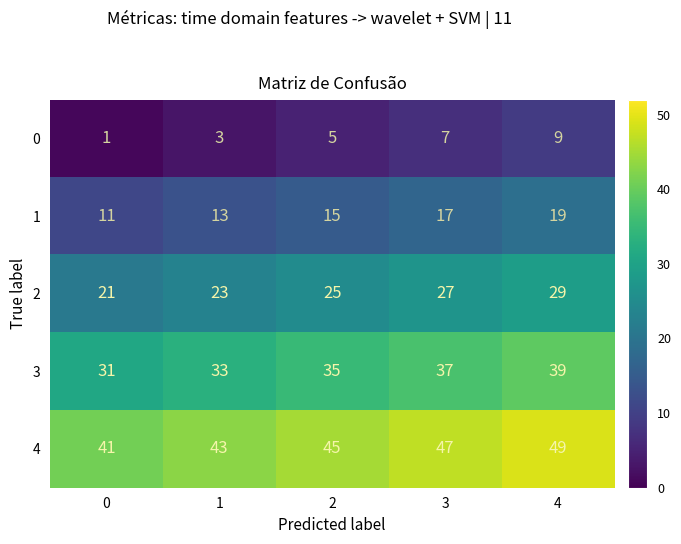

What is the difference between the maximum and minimum values in the 3 series?

8